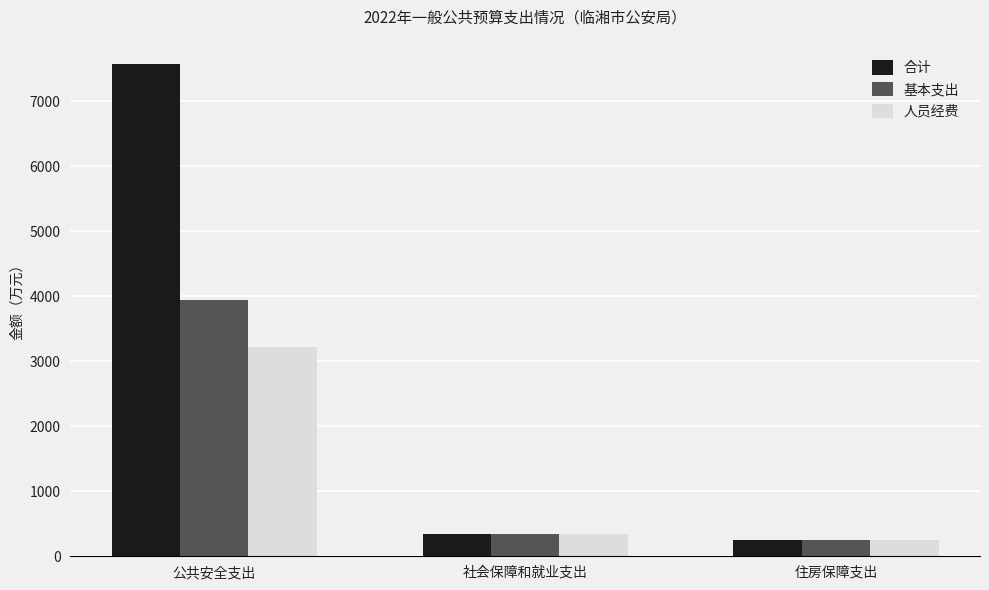

Which series has the largest range (max minus min)?

合计